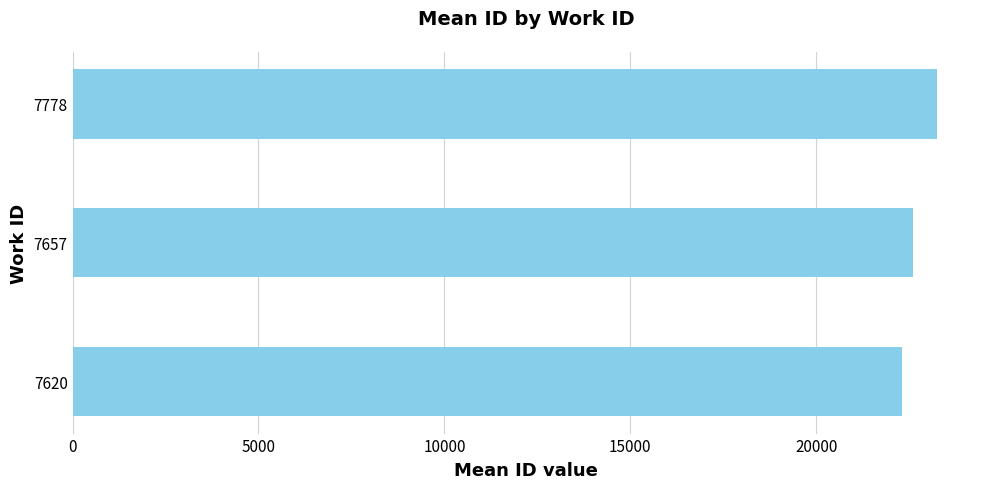

What is the sum of all values?

68158